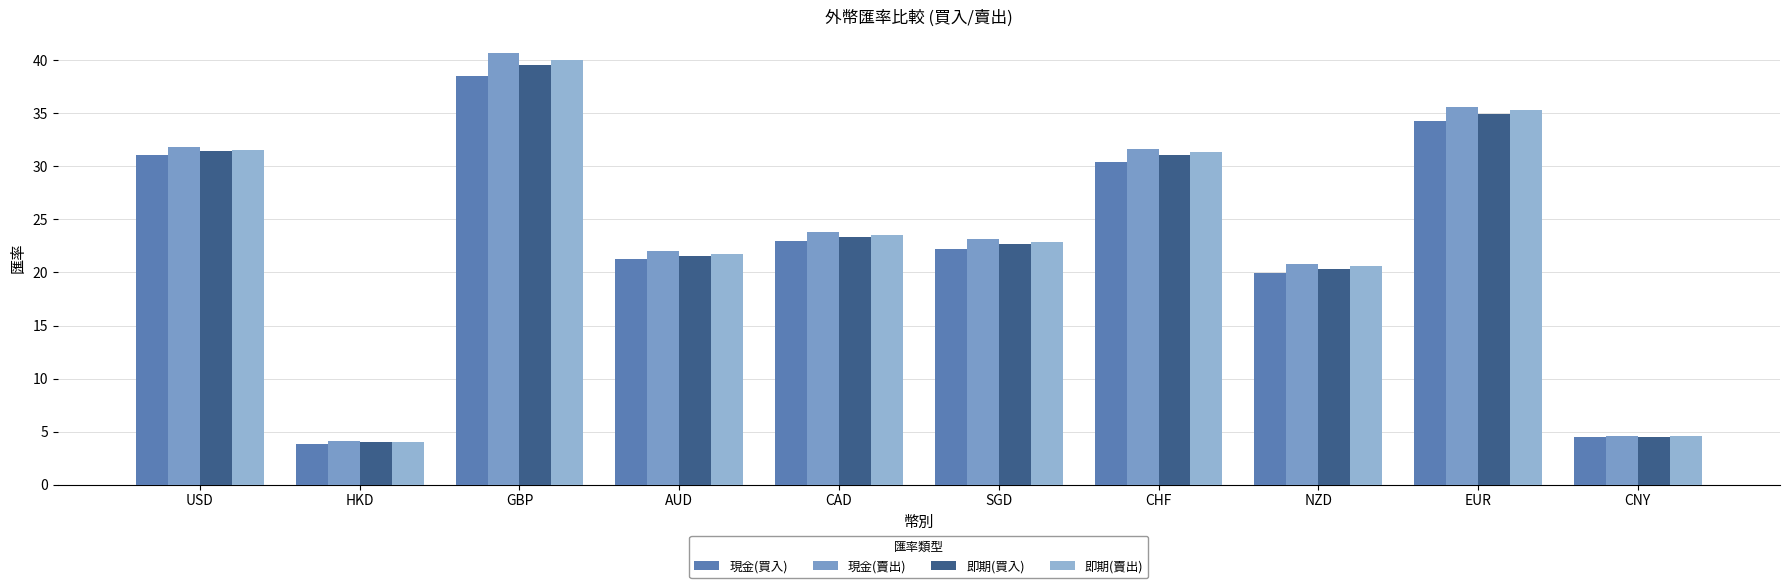

Which category has the highest value in the 現金(買入) series?

GBP